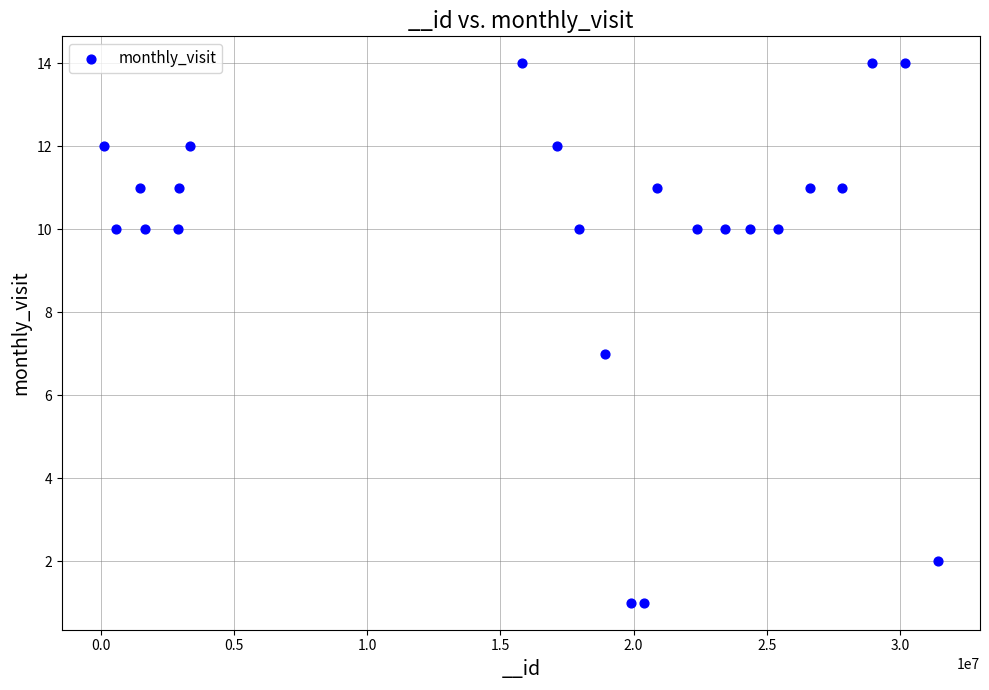

What is the range of X values (max minus min)?

31328037